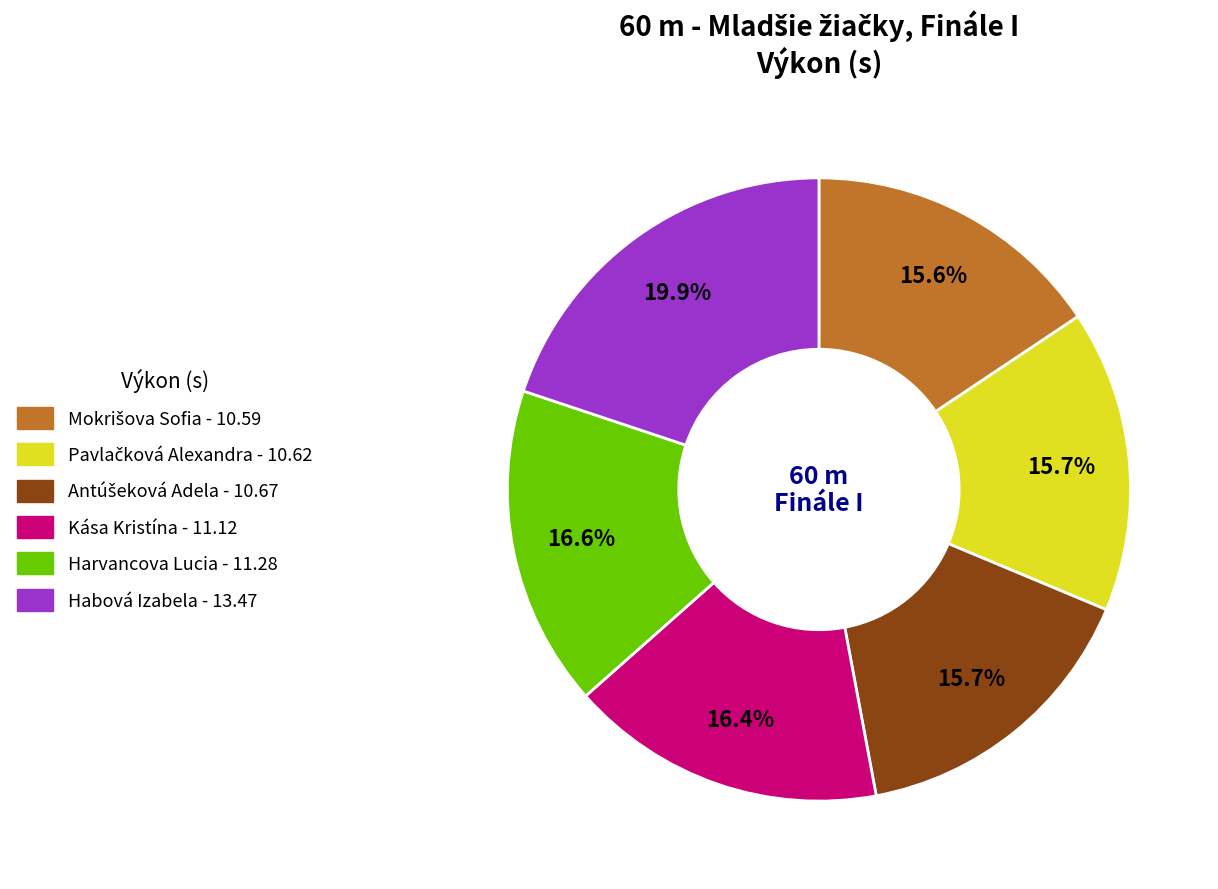

How many slices are in this pie chart?

6